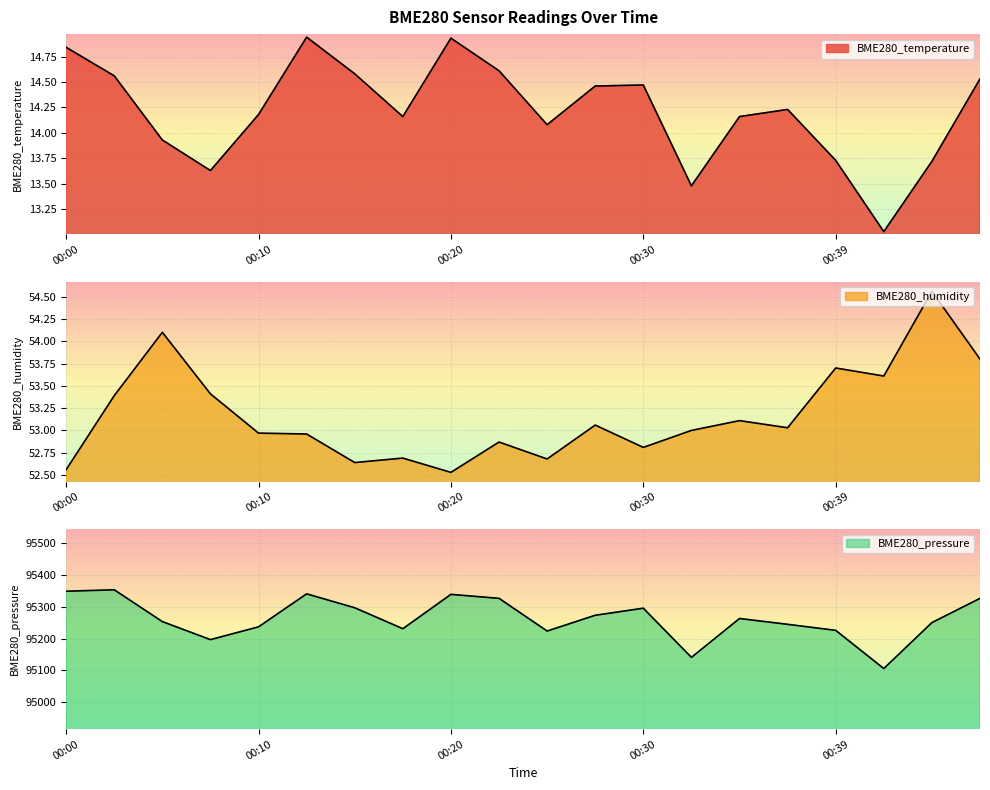

What is the average value of the BME280_humidity series?

53.2